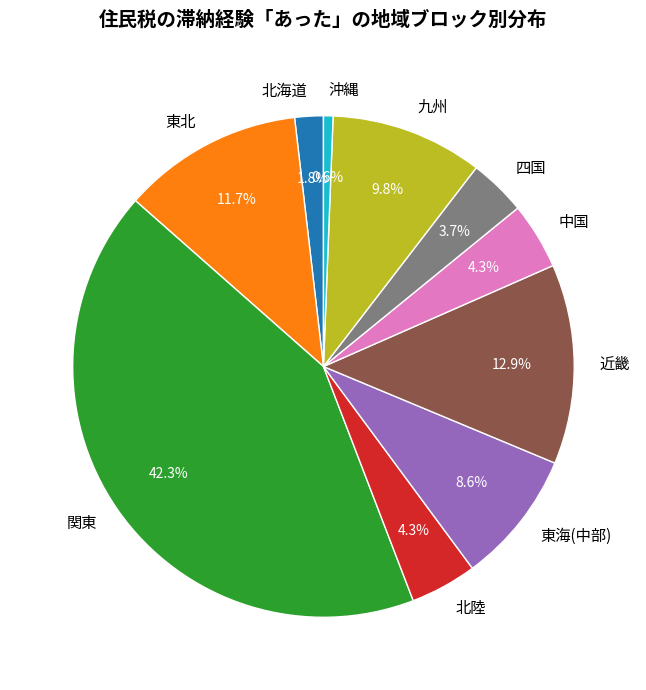

Count the number of slices in the pie.

10